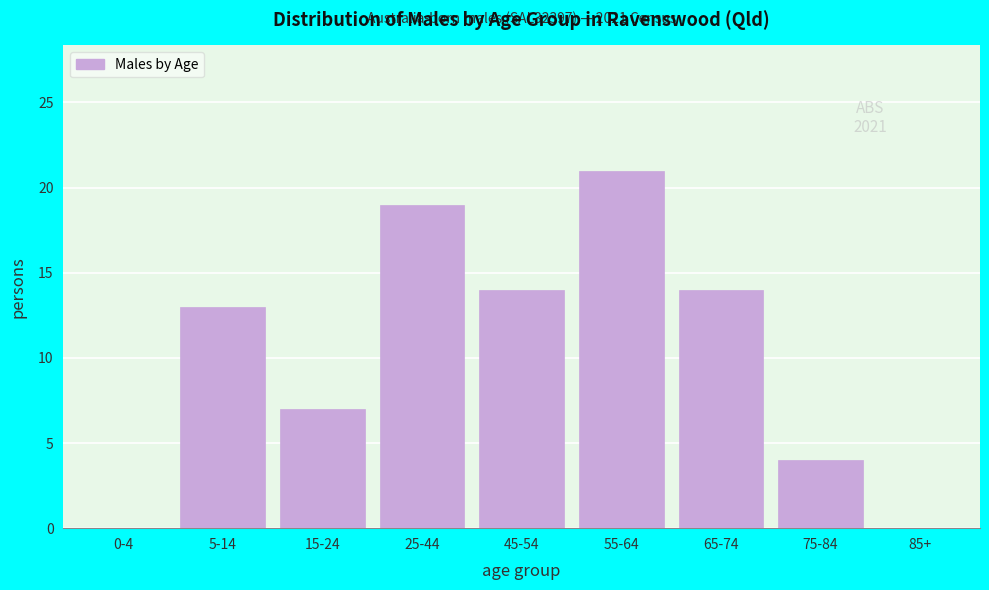

Reading left to right, extract all data points from this chart.

0-4=0	5-14=13	15-24=7	25-44=19	45-54=14	55-64=21	65-74=14	75-84=4	85+=0